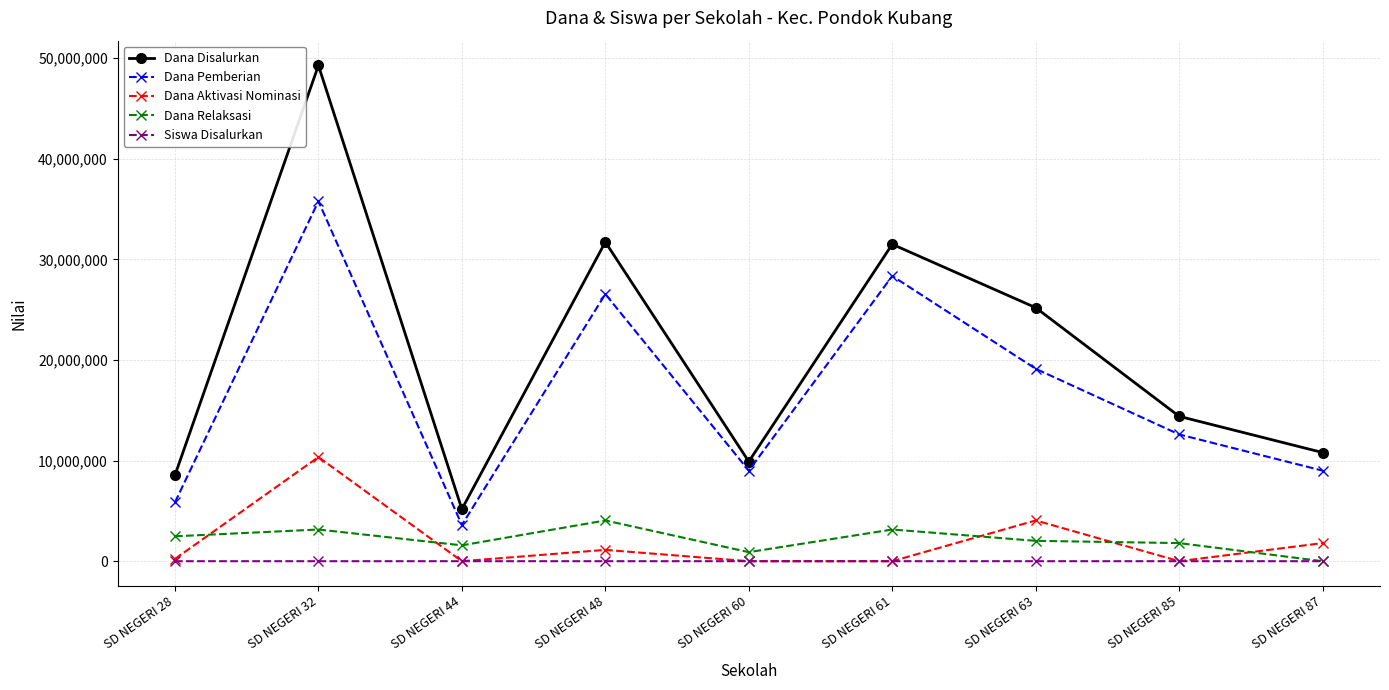

How many interior local peaks does the Dana Disalurkan series have?

3